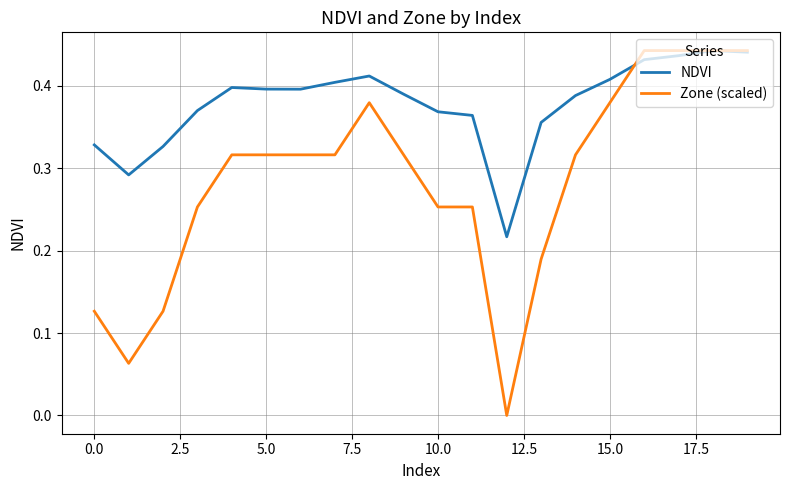

Which series has the largest range (max minus min)?

Zone (scaled)